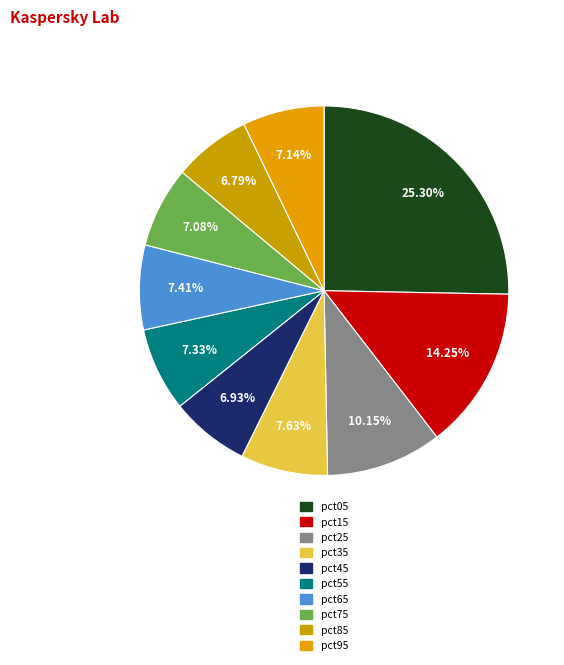

What is the largest slice in the pie chart?

pct05